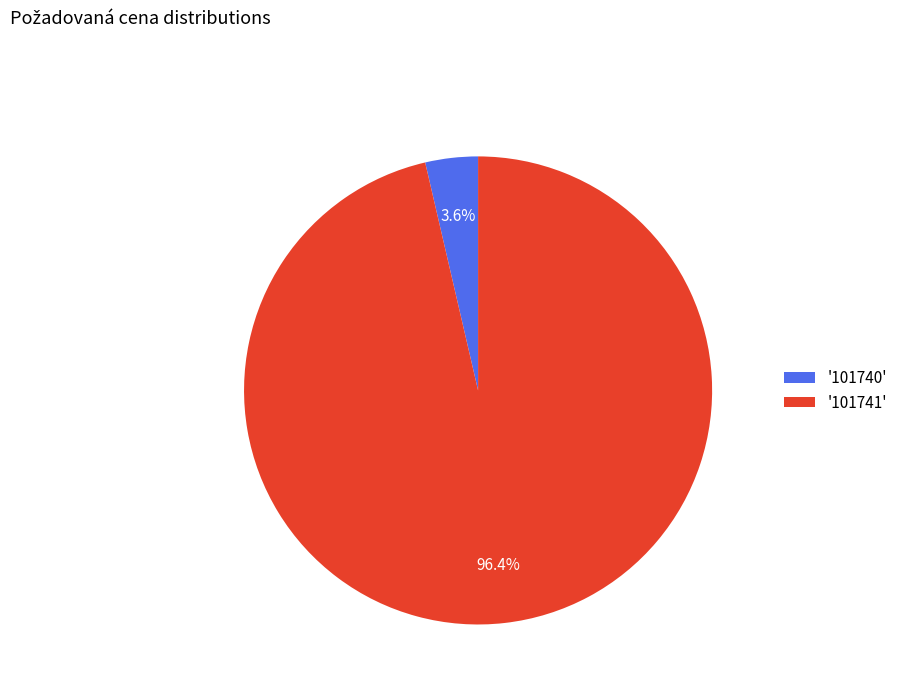

What portion of the pie excludes '101740'?

96.4%